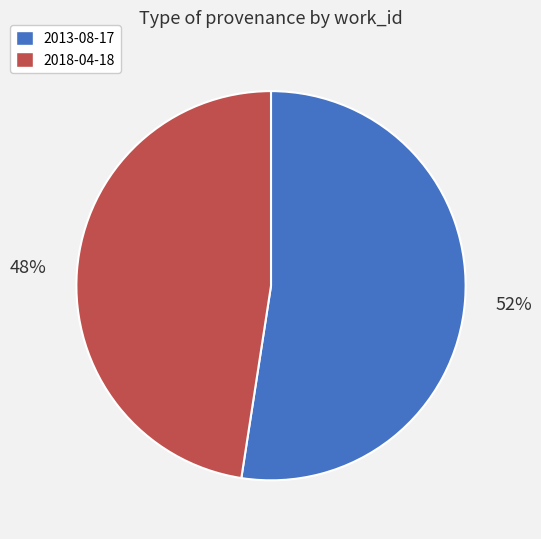

Does 2013-08-17 represent more than half of the total?

Yes